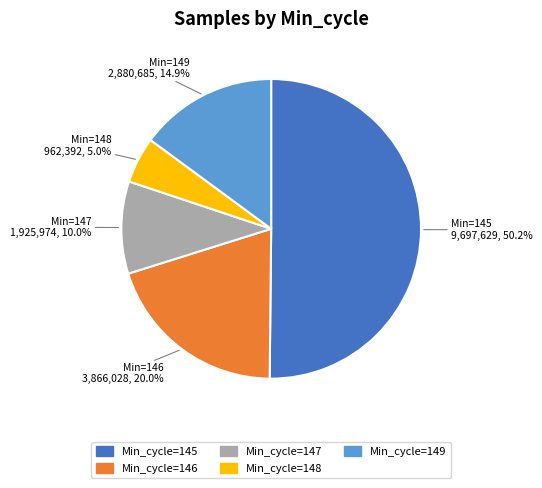

How many slices are in this pie chart?

5